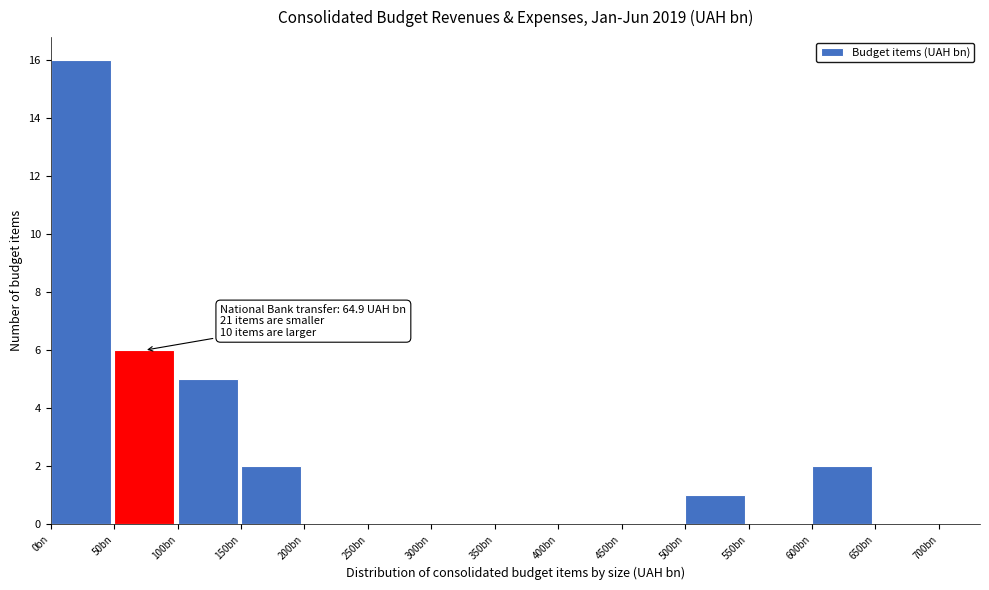

Reading right to left, transcribe all the data shown in this chart.

650bn=0	600bn=2	550bn=0	500bn=1	450bn=0	400bn=0	350bn=0	300bn=0	250bn=0	200bn=0	150bn=2	100bn=5	50bn=6	0bn=16